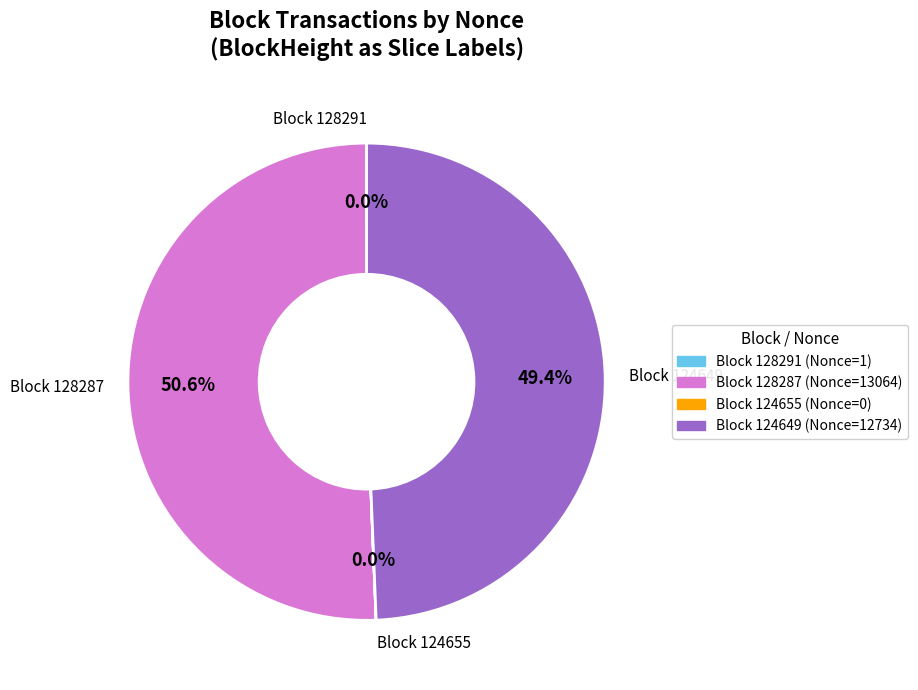

Is there a majority slice in this chart?

Yes